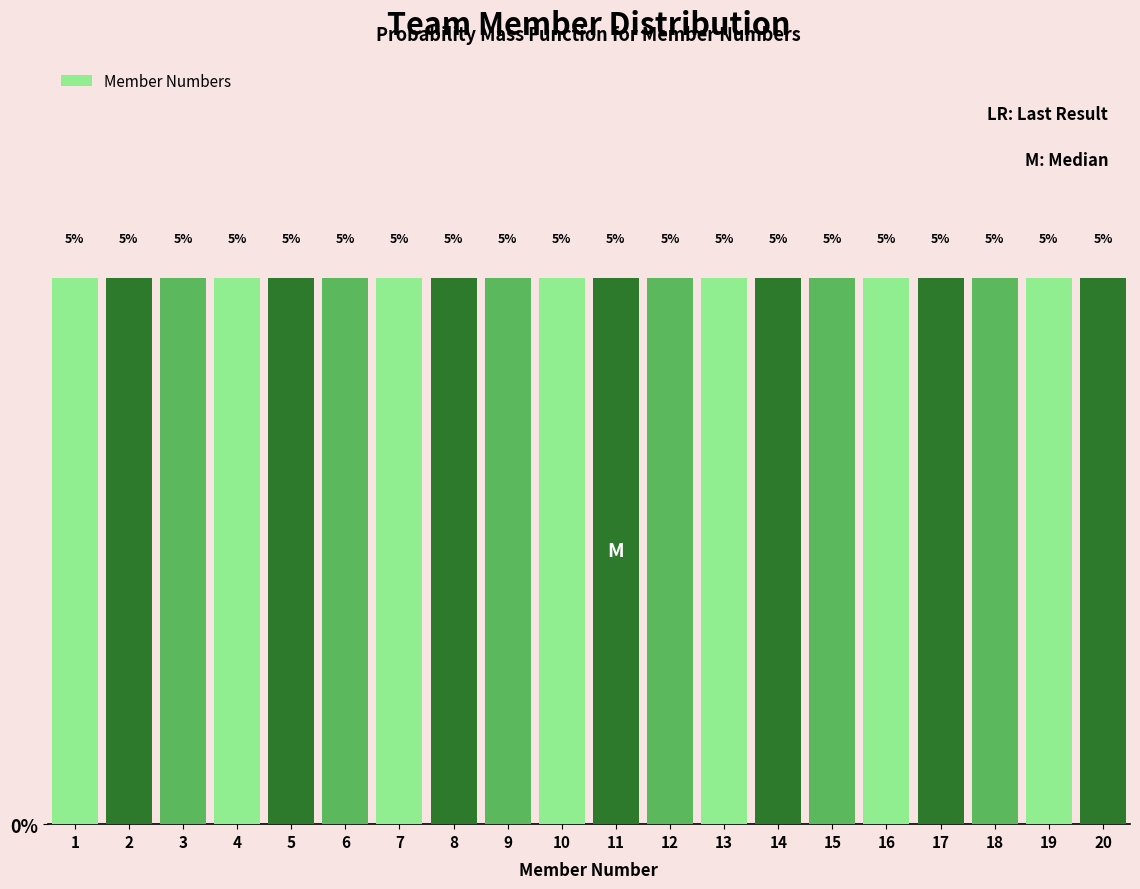

Reading left to right, transcribe this chart: for each bar, give the range it covers on the x-axis and its height.

0.5 to 1.5: 5
1.5 to 2.5: 5
2.5 to 3.5: 5
3.5 to 4.5: 5
4.5 to 5.5: 5
5.5 to 6.5: 5
6.5 to 7.5: 5
7.5 to 8.5: 5
8.5 to 9.5: 5
9.5 to 10.5: 5
10.5 to 11.5: 5
11.5 to 12.5: 5
12.5 to 13.5: 5
13.5 to 14.5: 5
14.5 to 15.5: 5
15.5 to 16.5: 5
16.5 to 17.5: 5
17.5 to 18.5: 5
18.5 to 19.5: 5
19.5 to 20.5: 5